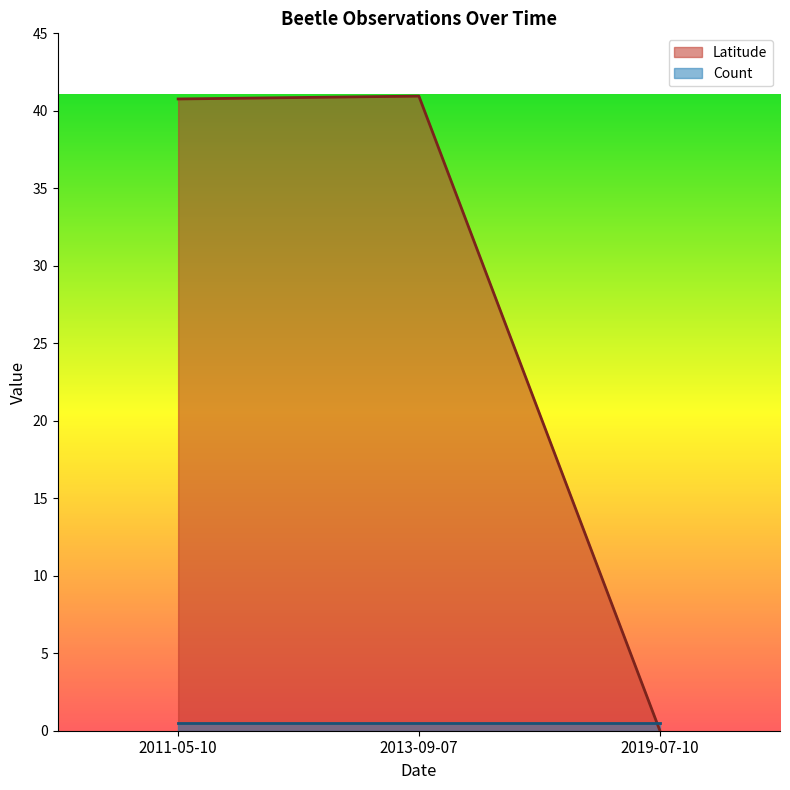

Where does the data first go above 40?

2011-05-10